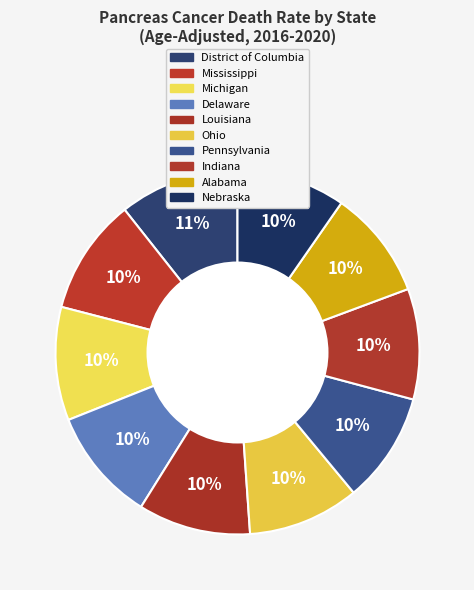

Does any single category account for the majority?

No